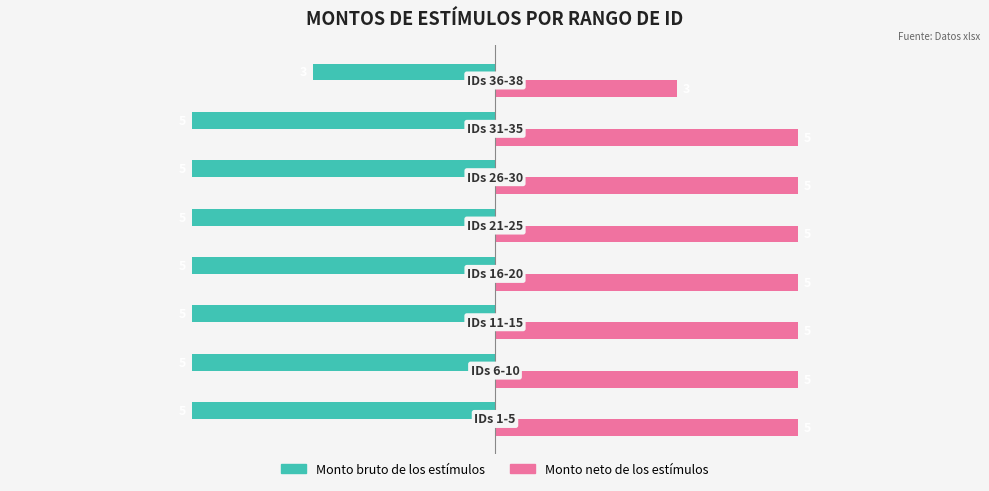

How many Monto neto de los estímulos values are between 5 and 6?

7